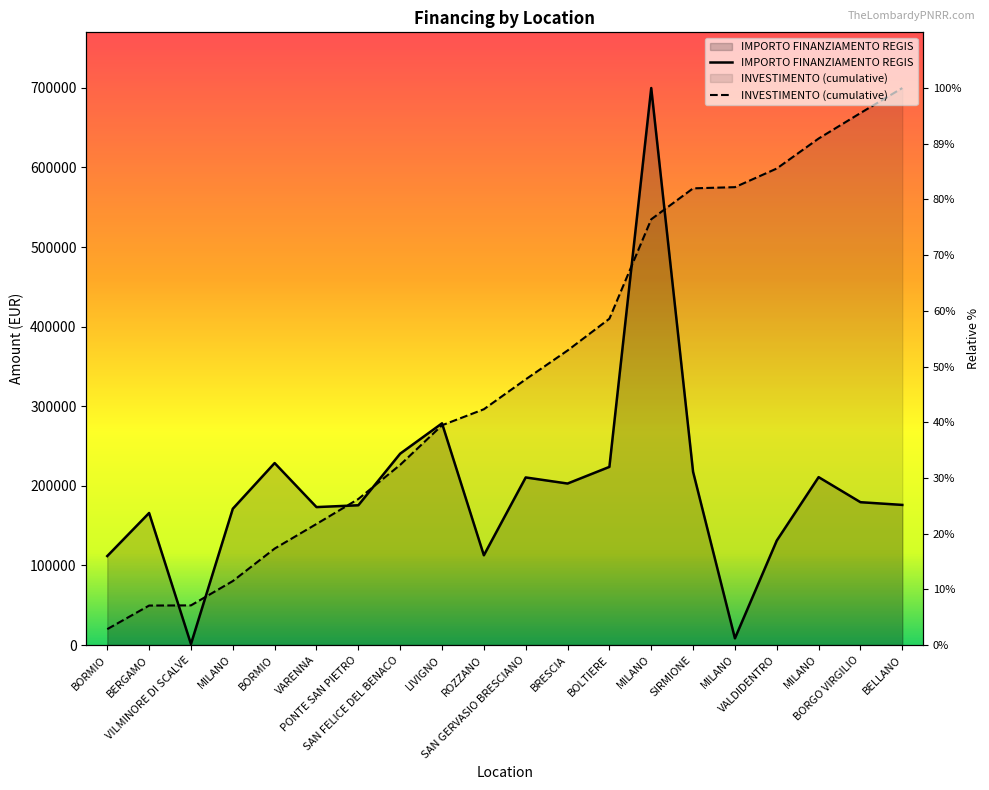

What is the minimum value shown in the chart?

1200.0